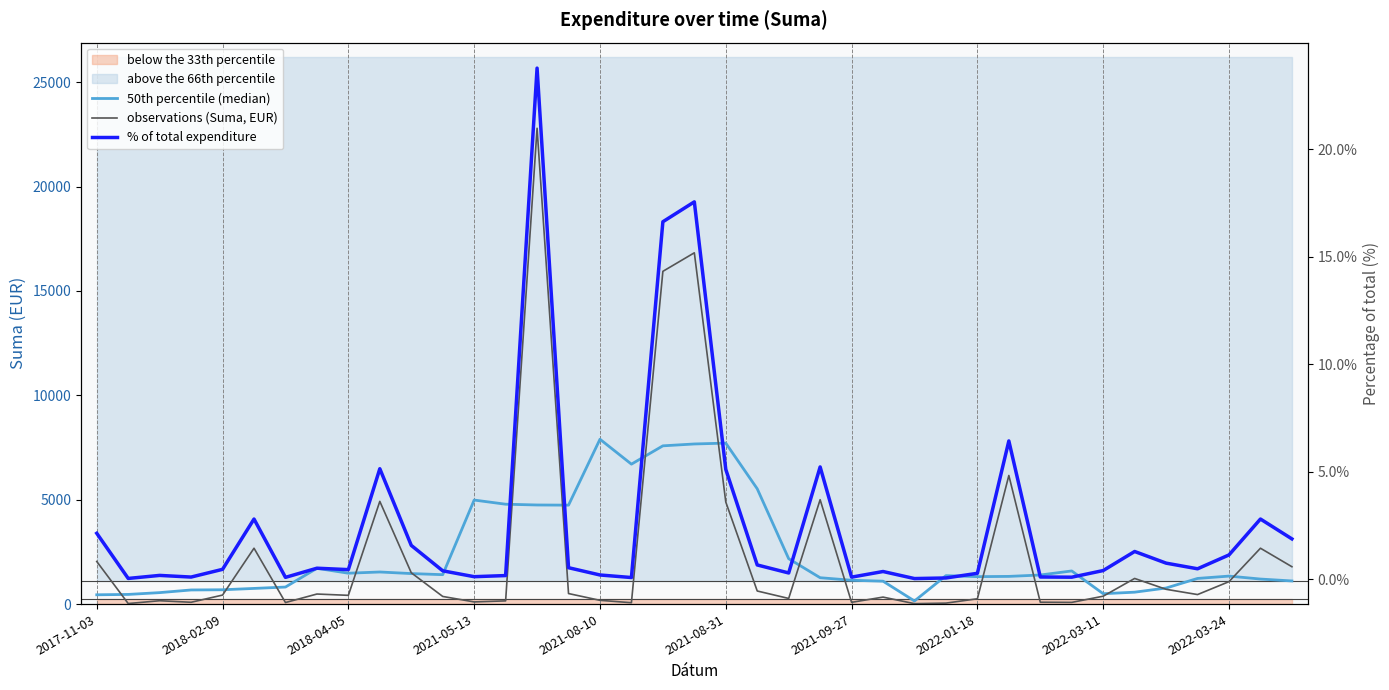

What is the total value across all series at 30?

1482.9